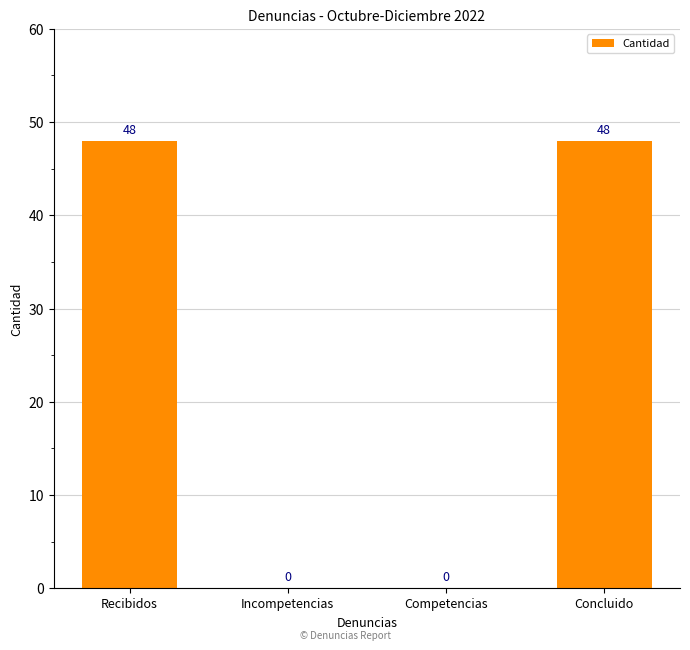

Which has a higher value, Competencias or Recibidos?

Recibidos